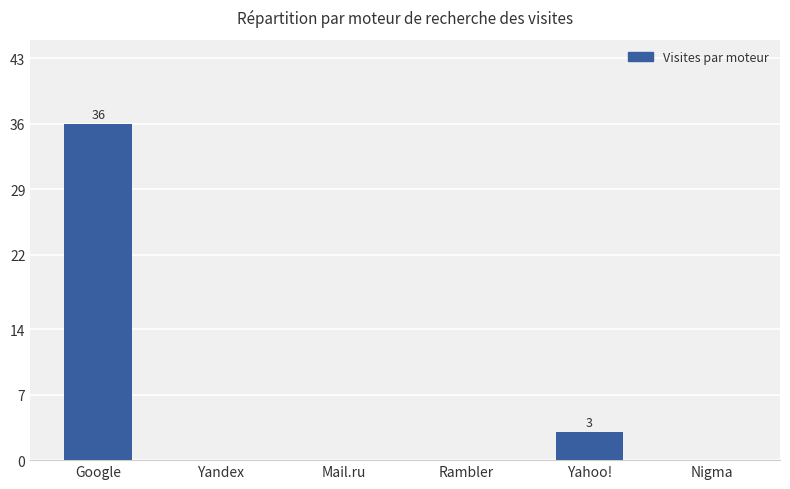

What is the sum of all values?

39